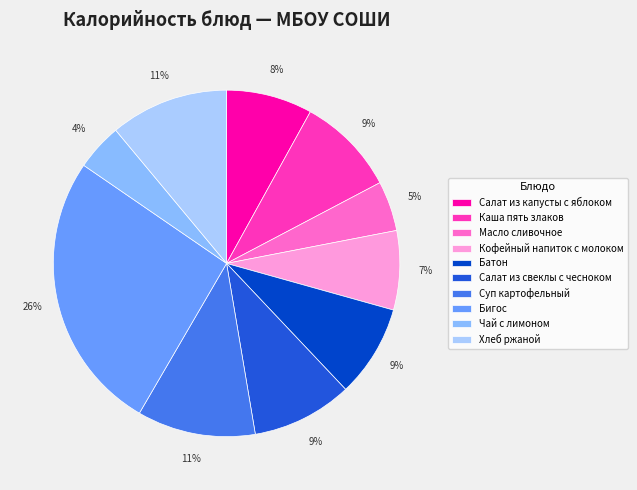

Is there any slice that represents more than half of the pie?

No